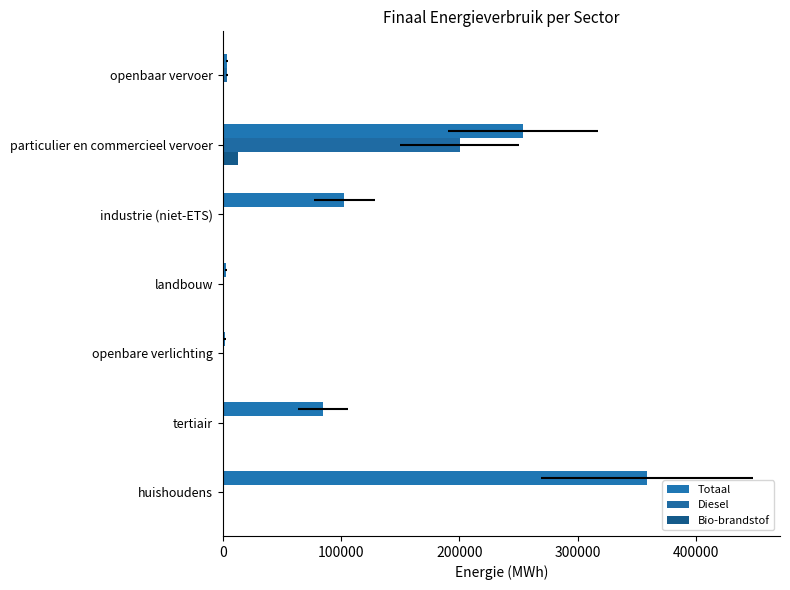

How many data points does each series have?

7